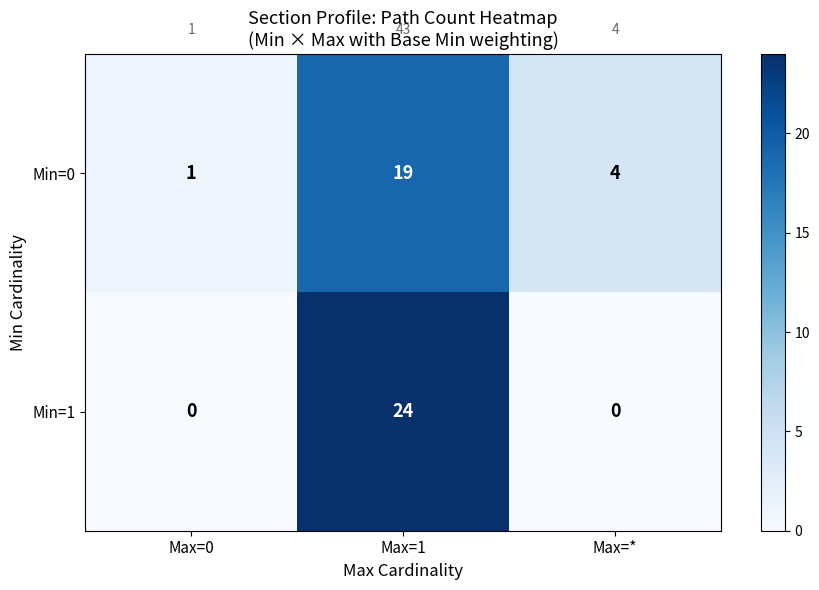

How many distinct data groups are displayed?

2